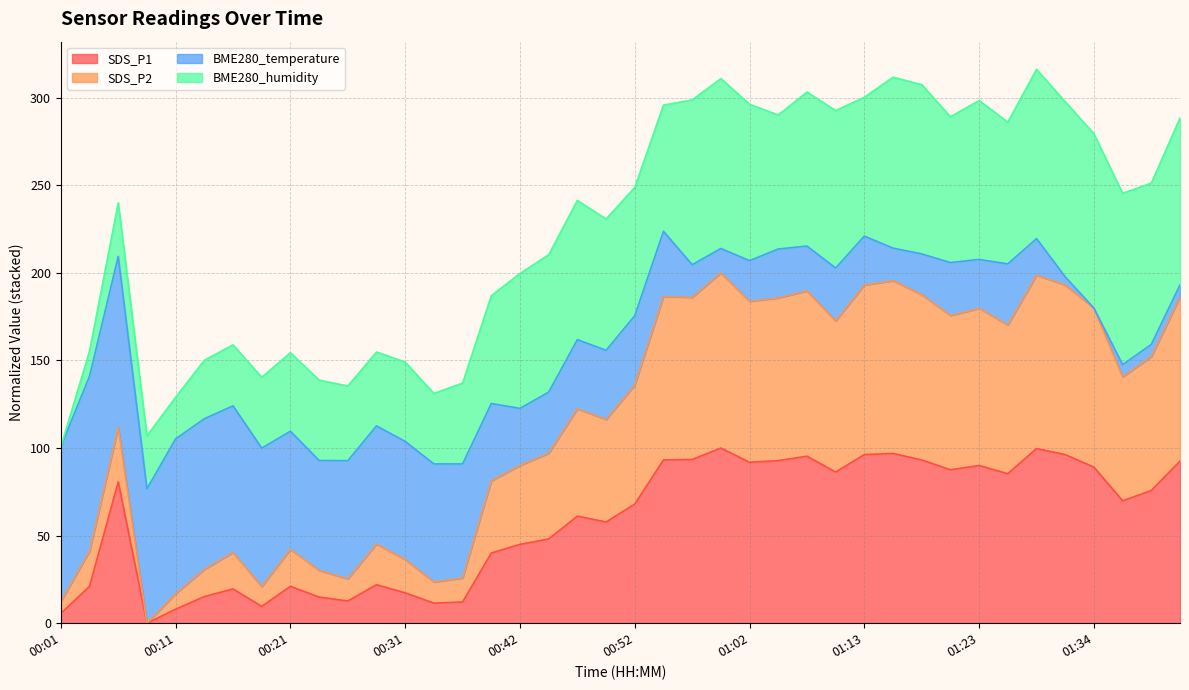

What is the approximate value of SDS_P1 at 01:15?

96.9